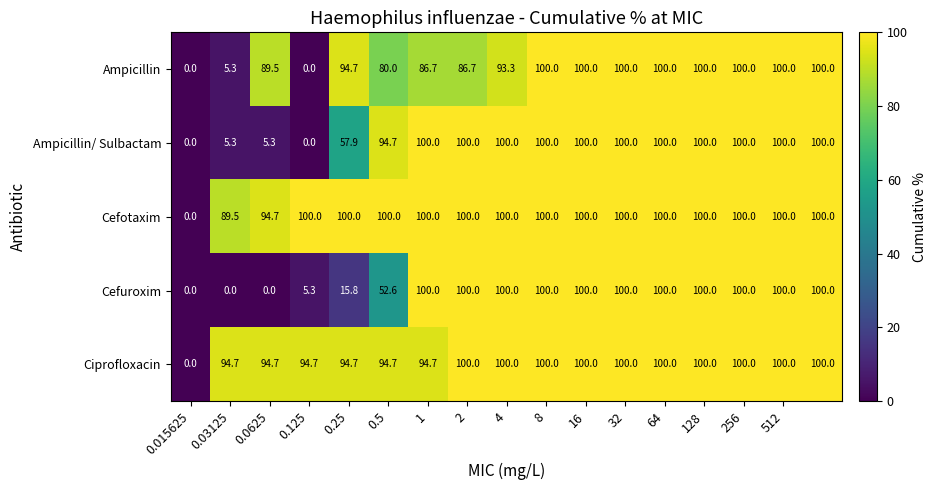

What is the difference between the maximum and minimum values in the Ciprofloxacin series?

100.0